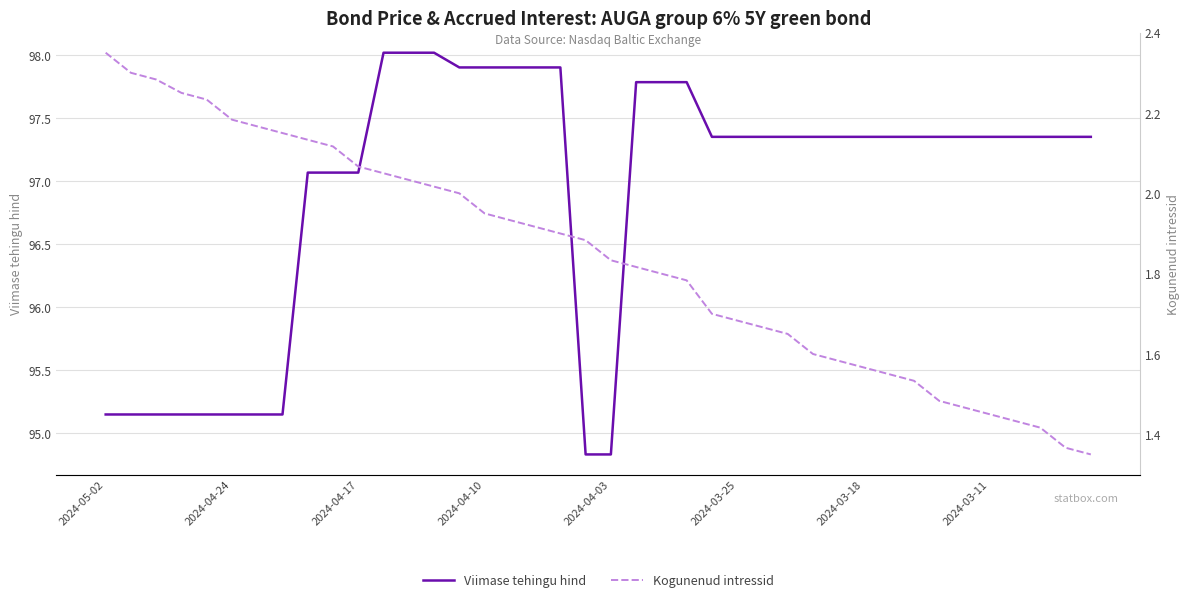

Which series has the largest total across all categories?

Viimase tehingu hind